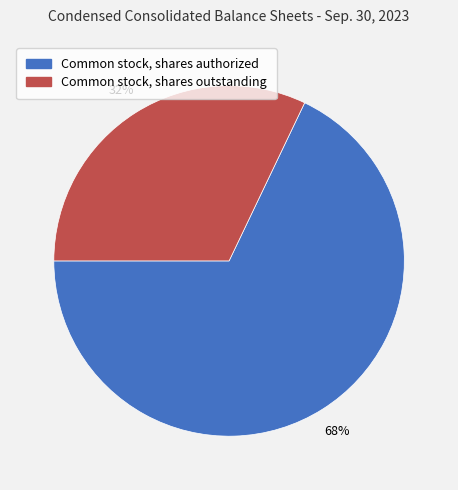

What is the smallest slice in the pie chart?

Common stock, shares outstanding